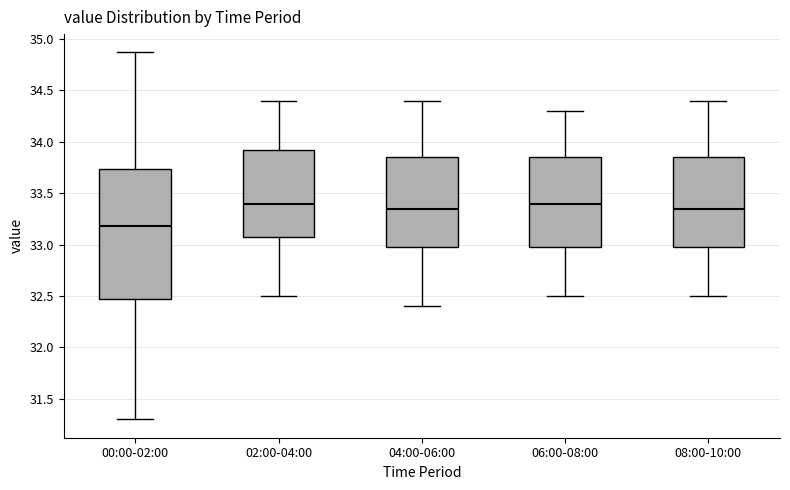

Which box is the tallest, from its lower edge to its upper edge?

00:00-02:00